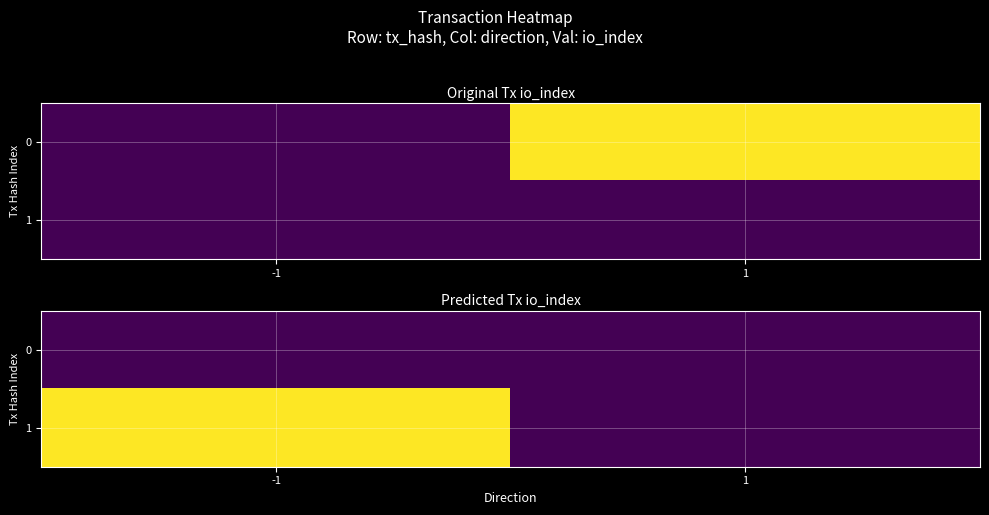

True or false: 1 has a value of -1.6 at 1.

False